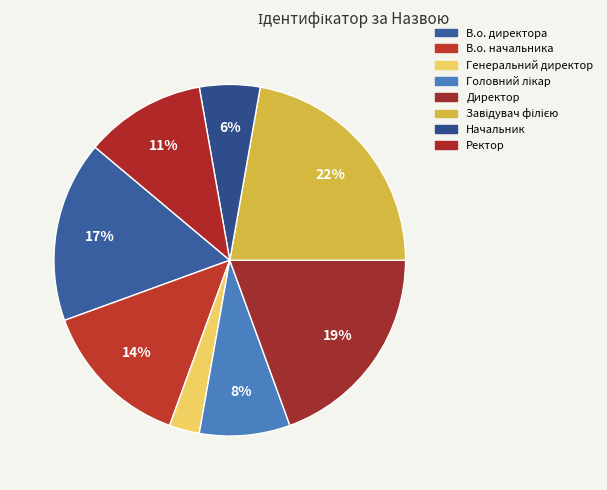

Count the number of slices in the pie.

8